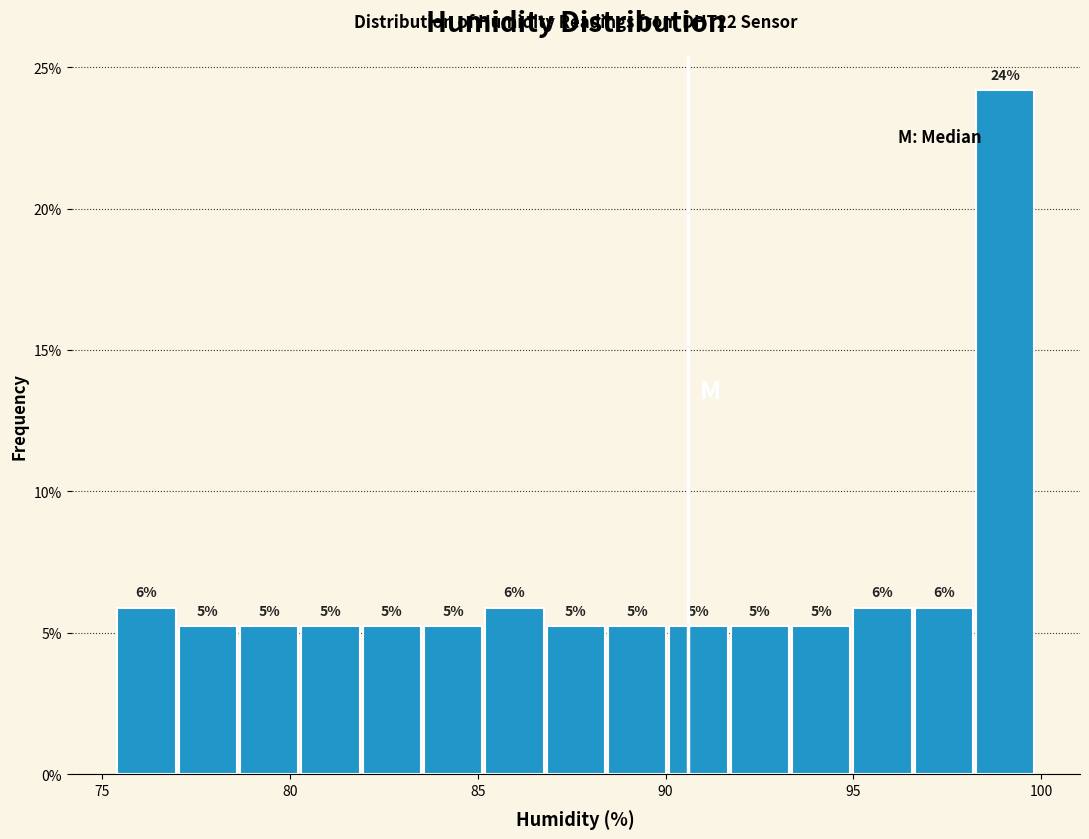

Around what value on the x-axis is the tallest bar? Give the approximate position of its centre, as read against the axis.

99.0